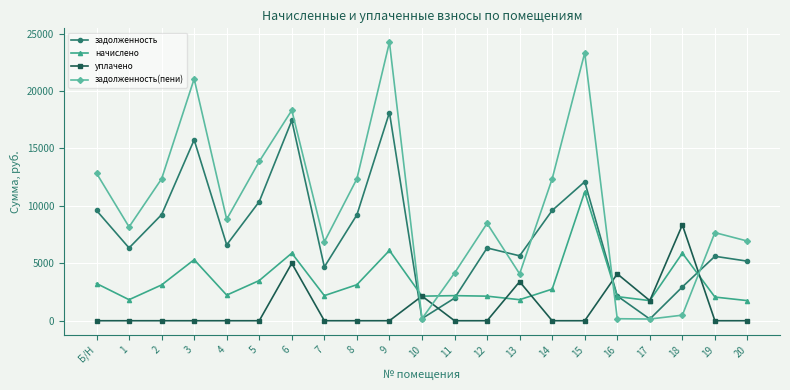

How many values in the начислено series exceed 2229?

11